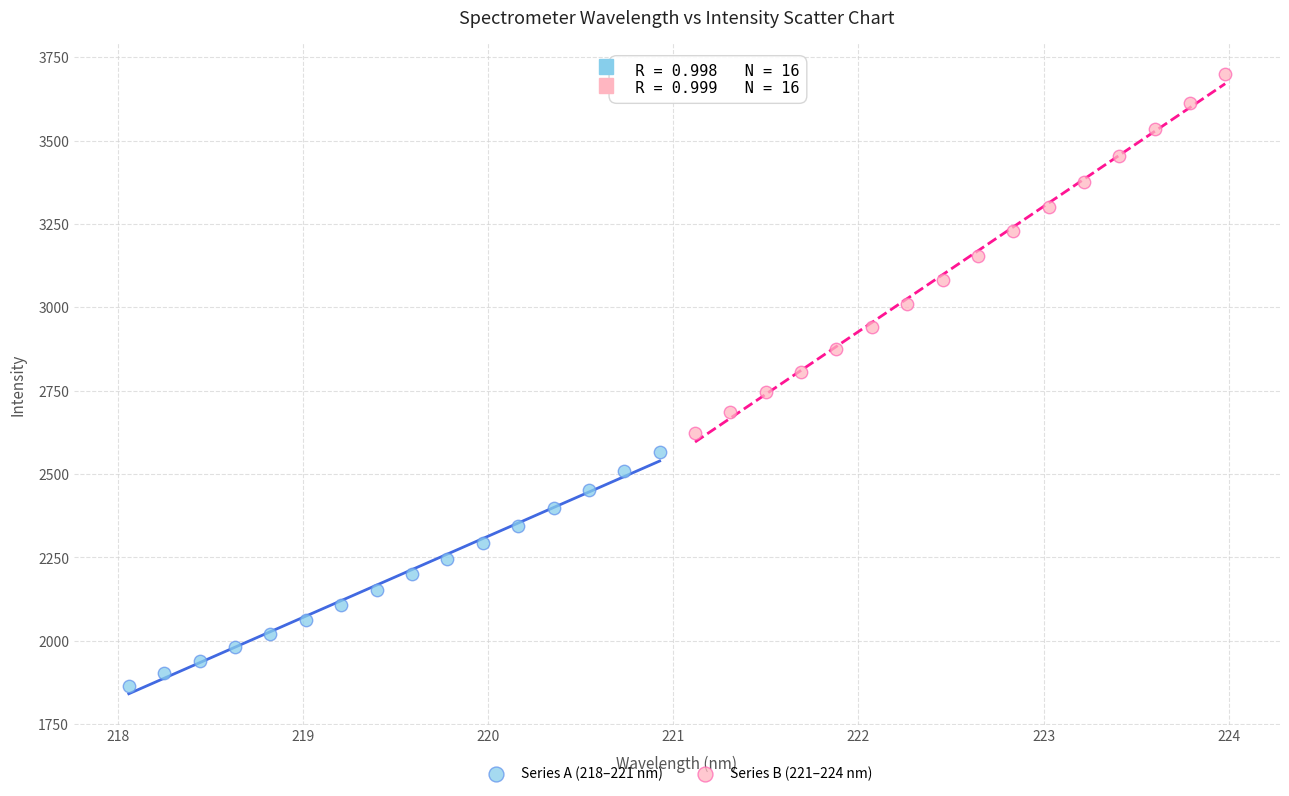

What are all the series names shown in the legend?

Series A (218–221 nm), Series B (221–224 nm)